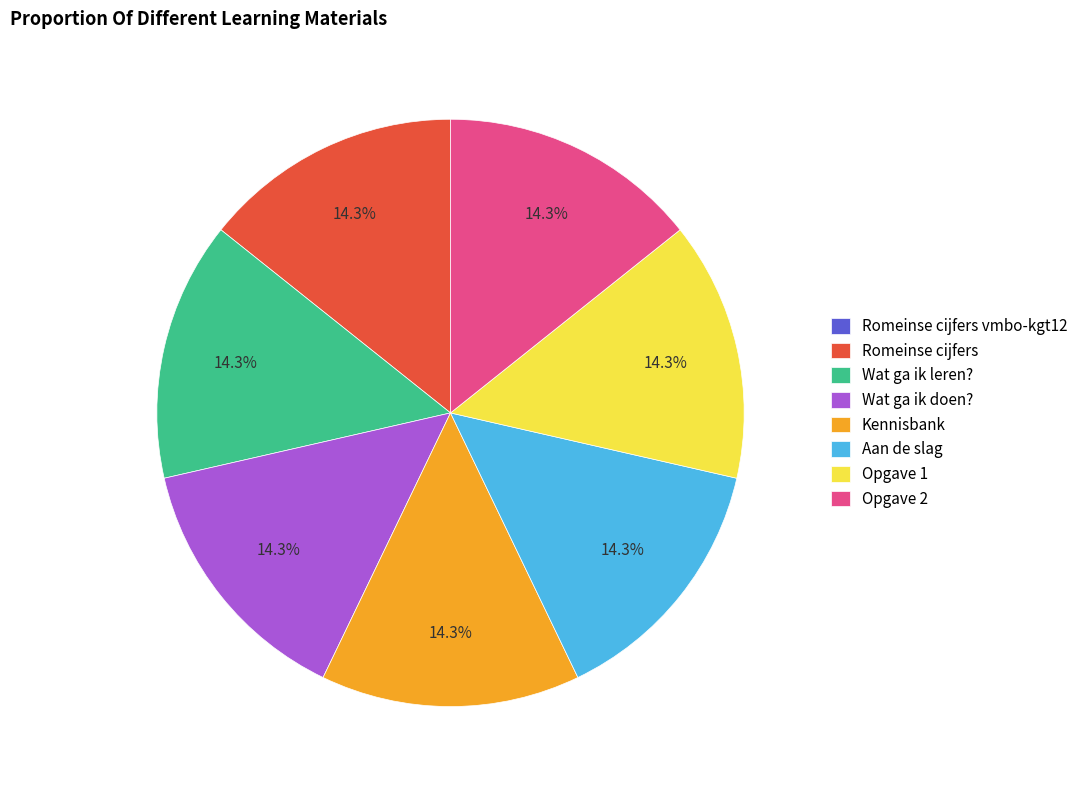

Is it true that Opgave 2 is 14% of the pie?

True